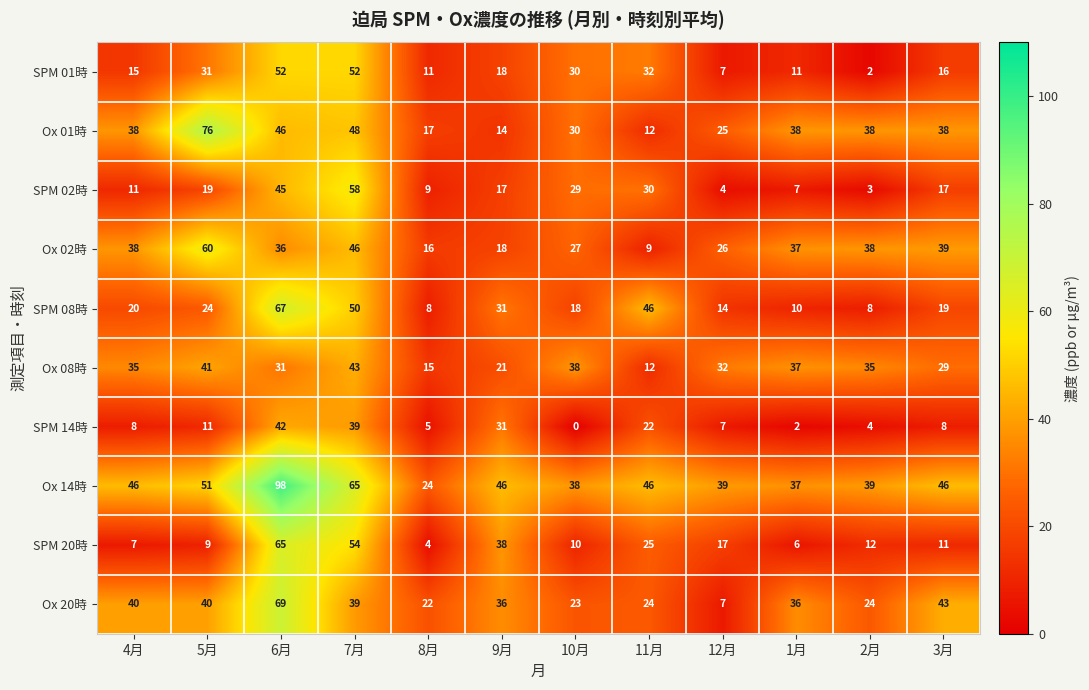

Between 11月 and 1月, which series saw the biggest shift?

SPM 08時